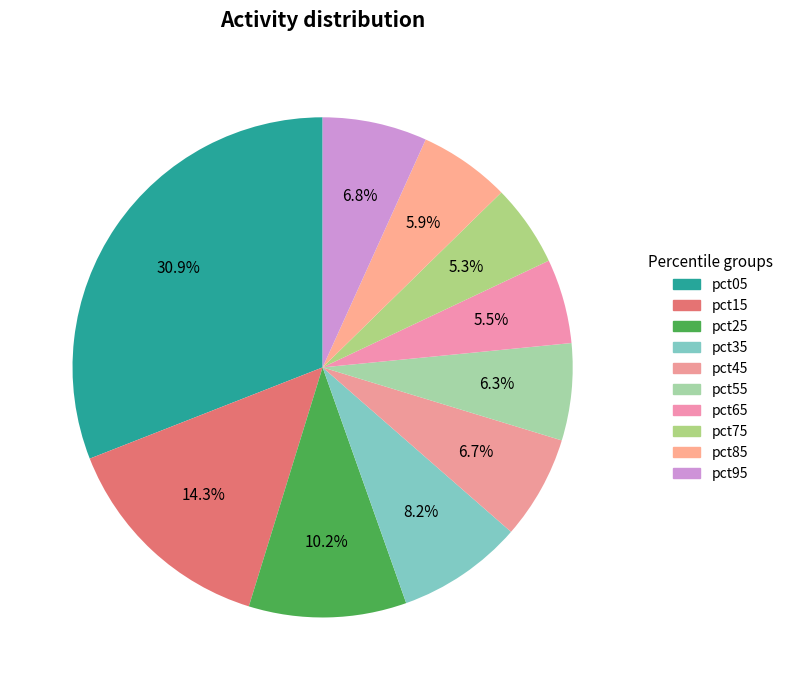

Which has a higher value, pct25 or pct65?

pct25